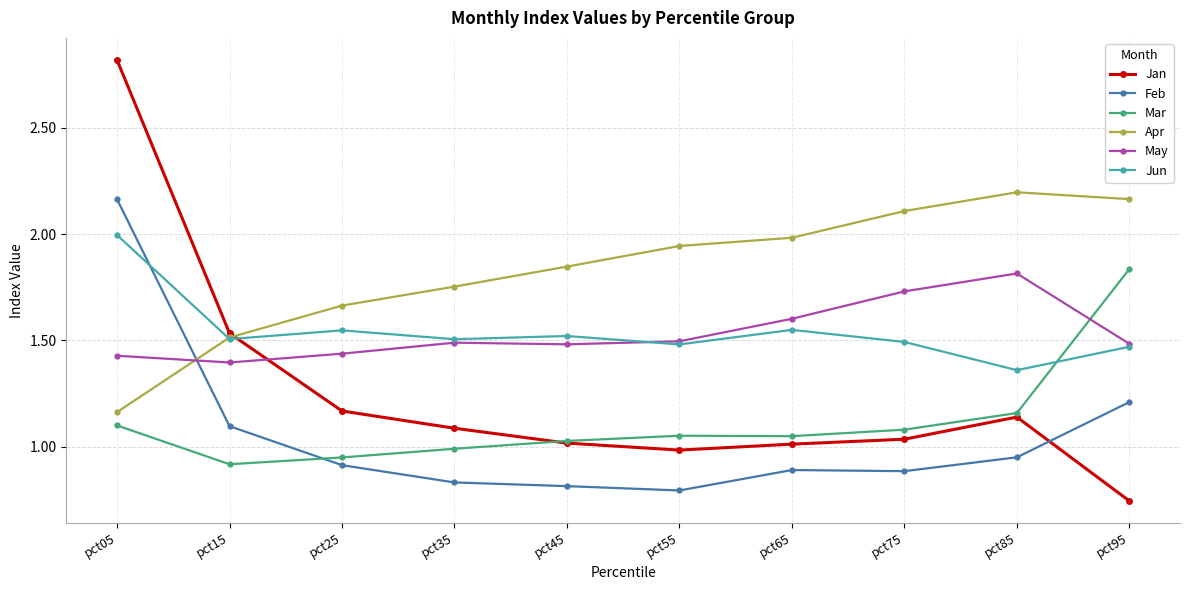

Which series changed the most between pct05 and pct55?

Jan